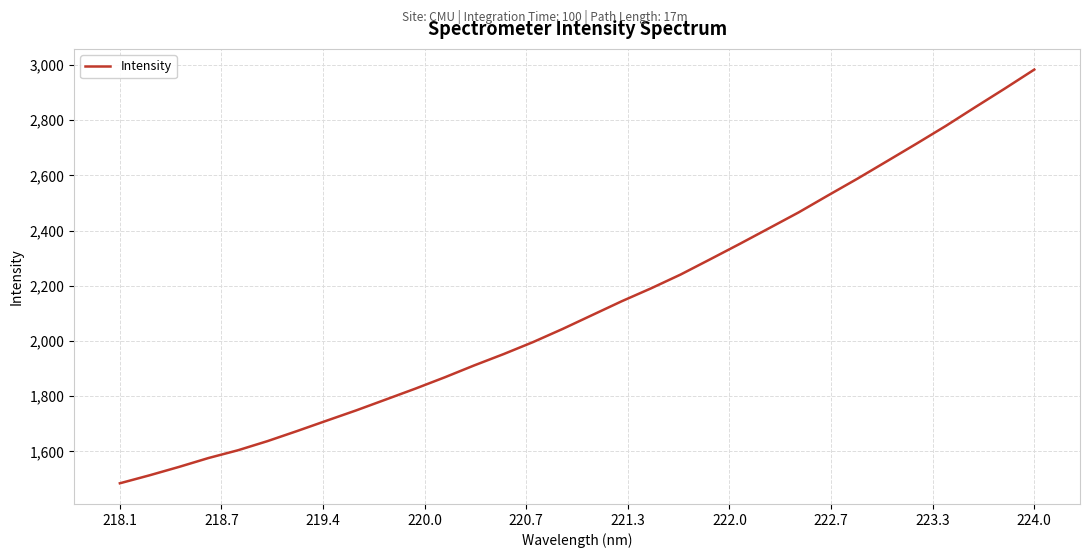

What is the minimum value shown in the chart?

1484.8